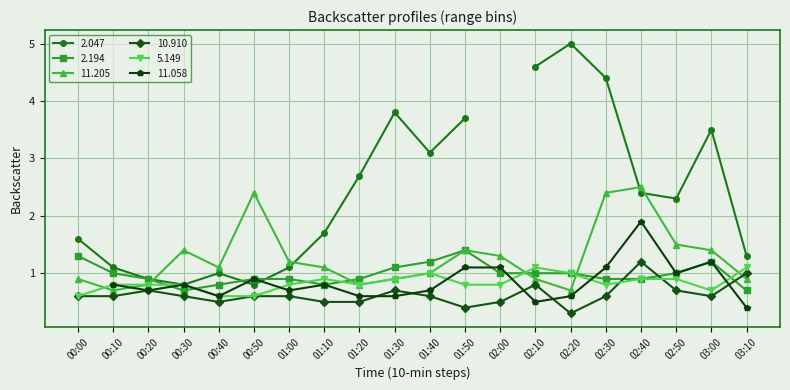

The 2.194 series shows 0.4 at 01:30. True or false?

False